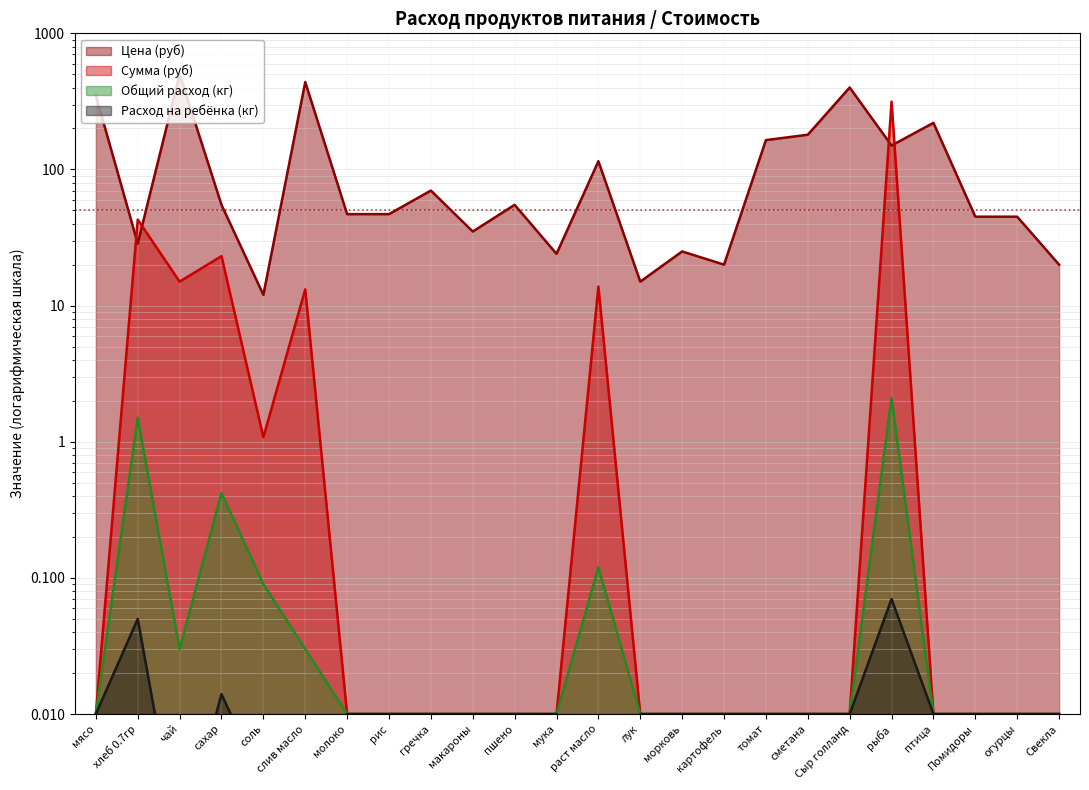

Between чай and мука, which is larger?

чай